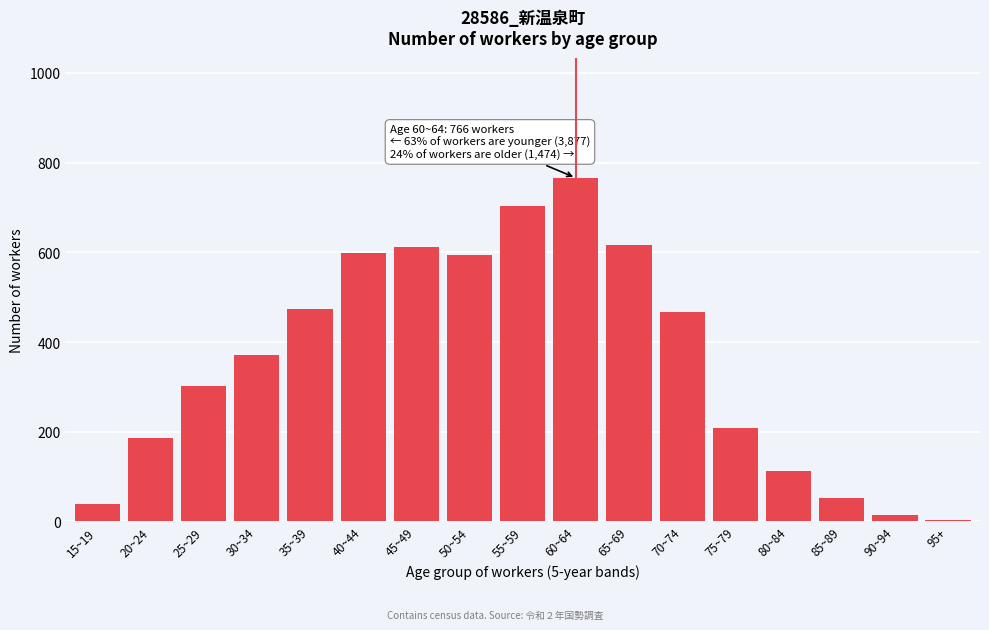

What is the change in value from 55~59 to 80~84?

-591